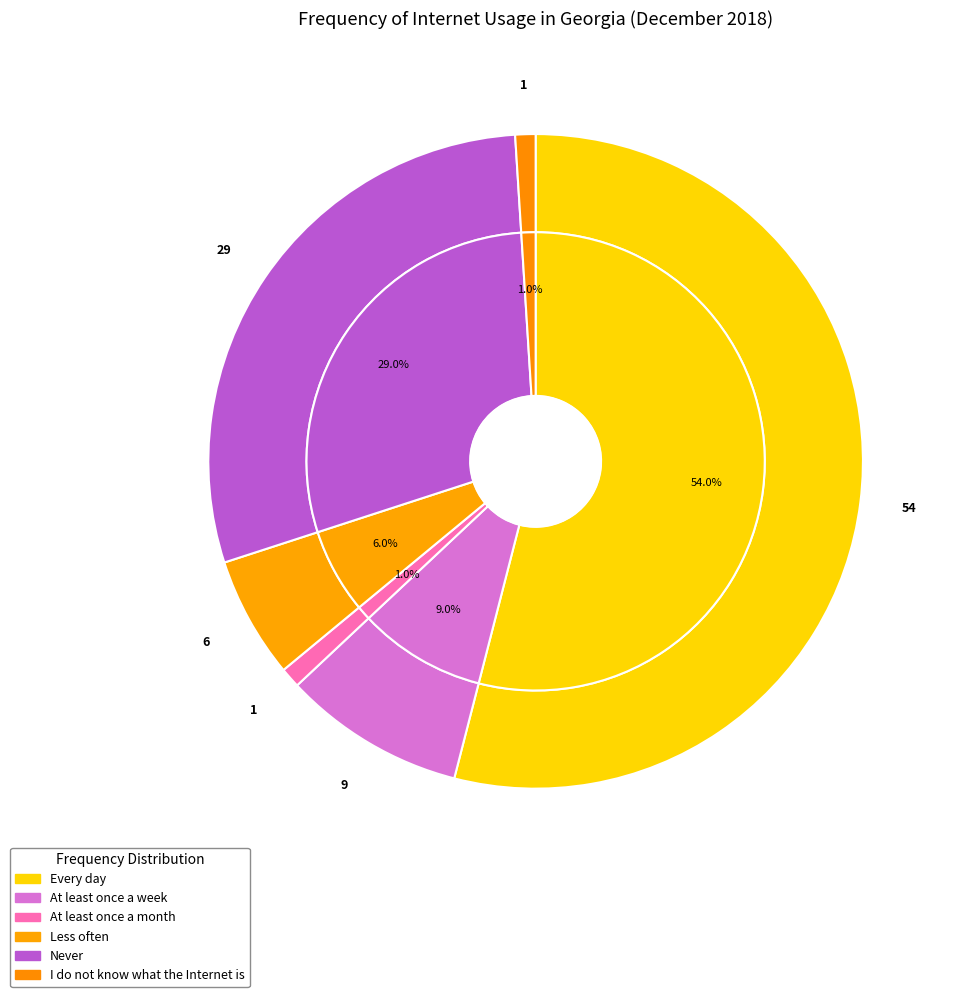

To the nearest percent, what percentage of the pie is Less often?

6%